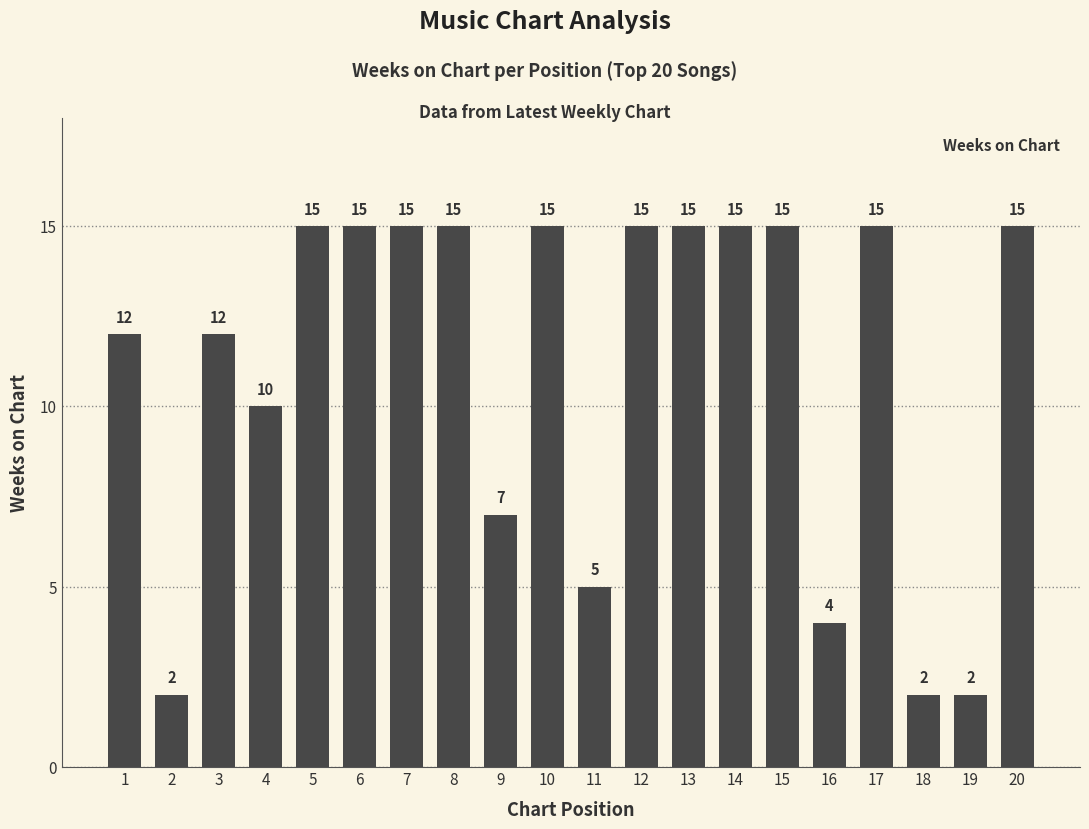

How many bars are there in total?

20